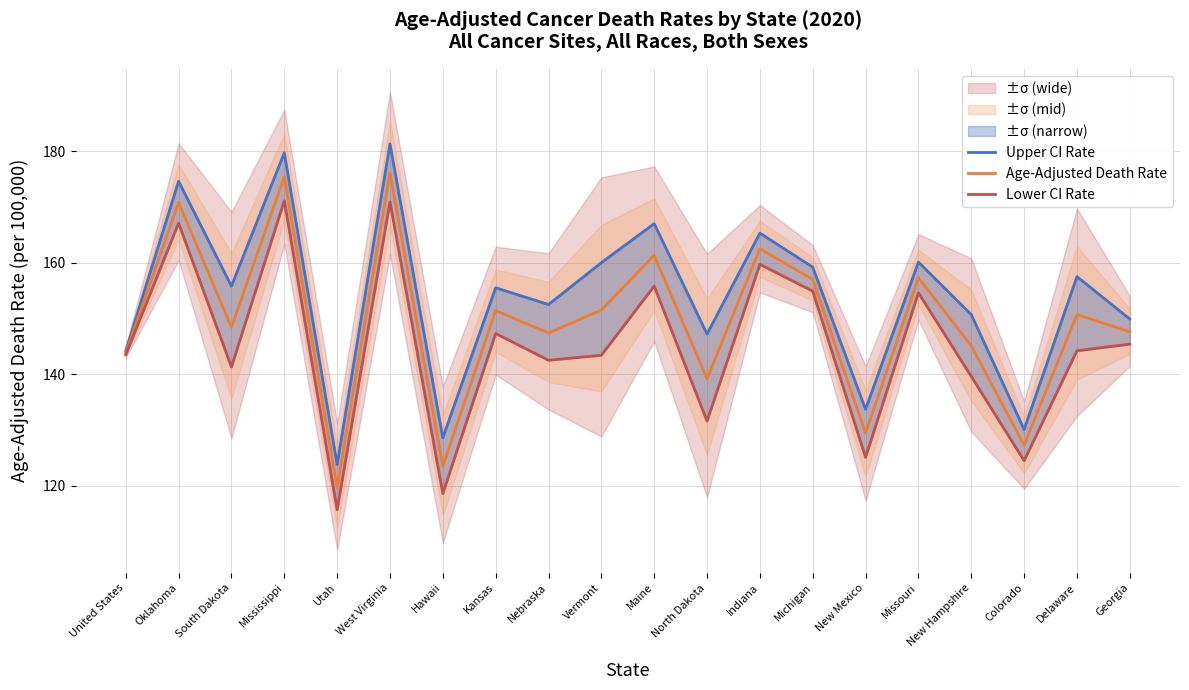

True or false: Age-Adjusted Death Rate and Lower CI Rate intersect in this chart.

False